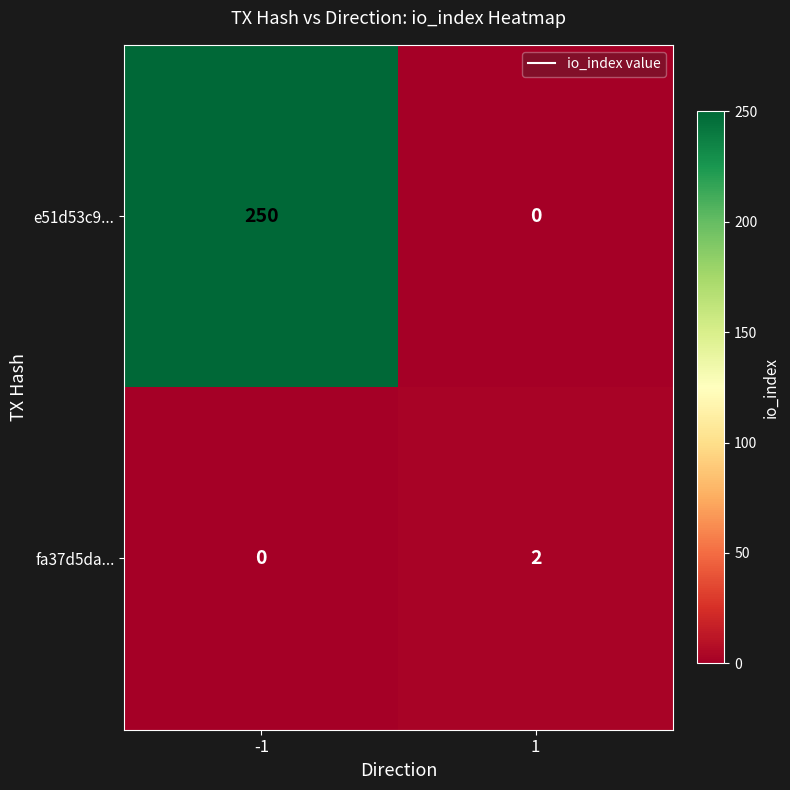

What is the average value of the e51d53c9... series?

125